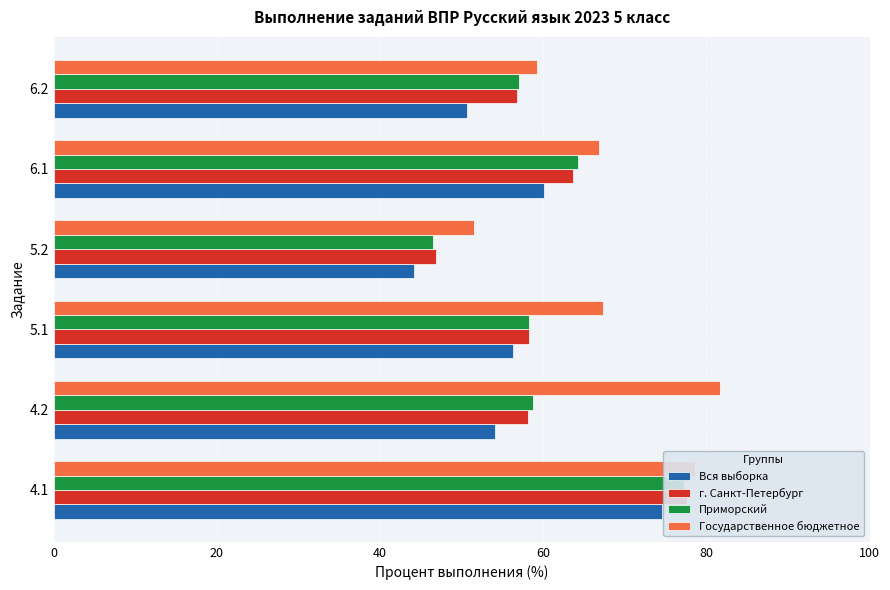

At how many categories does at least one series exceed 47?

6